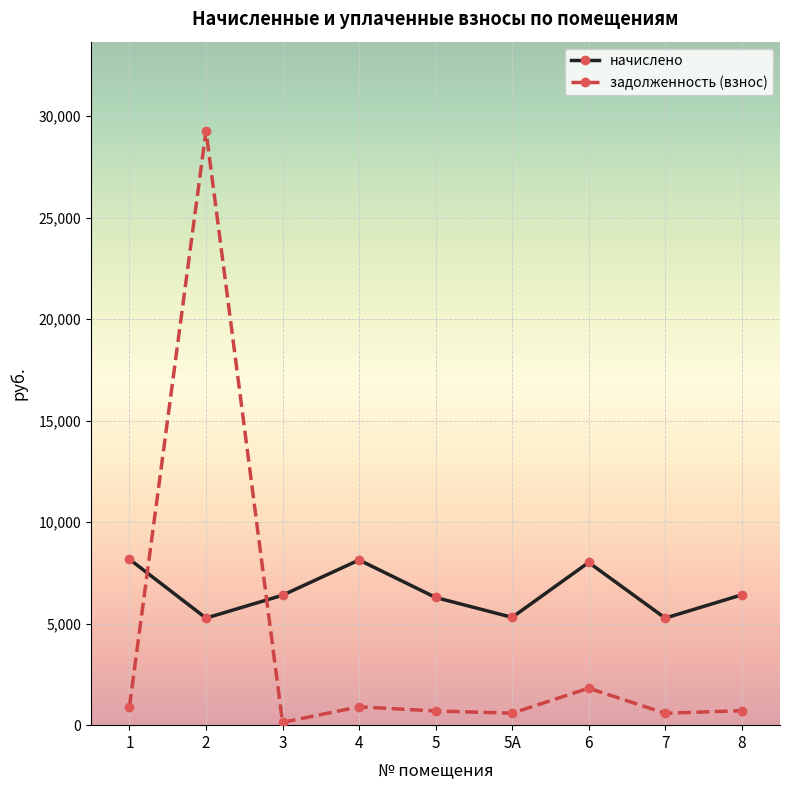

Count the number of categories in the chart.

9